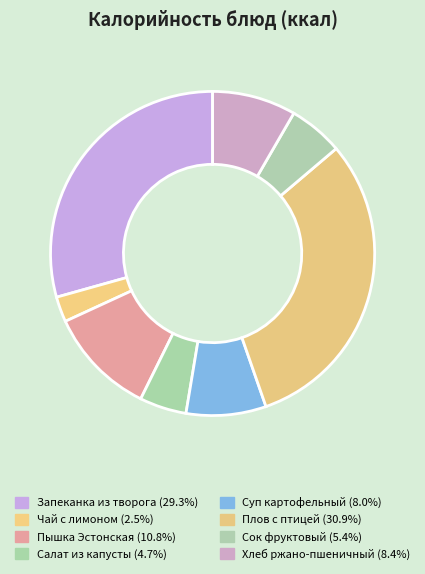

Count the number of slices in the pie.

8